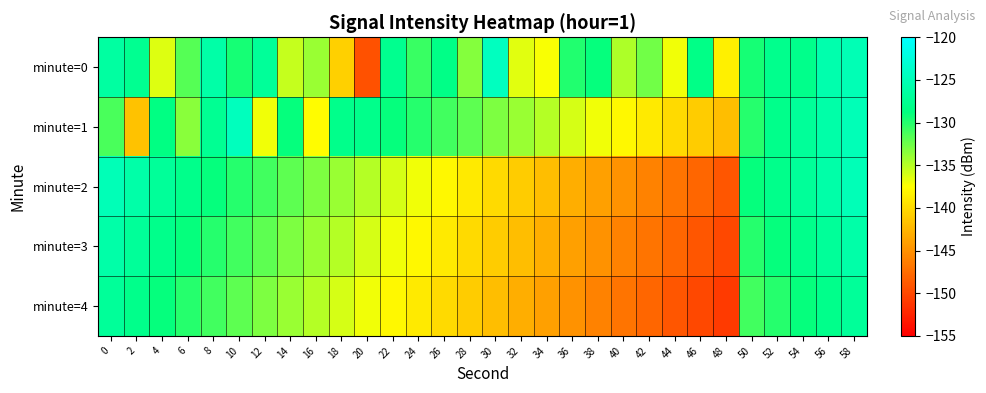

What is the difference between the highest and lowest values at 36?

15.1